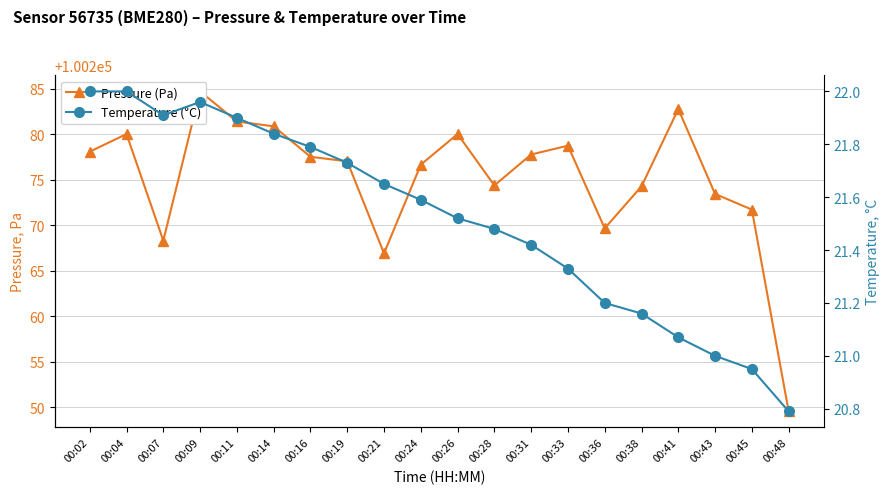

Which series has the largest range (max minus min)?

Pressure (Pa)